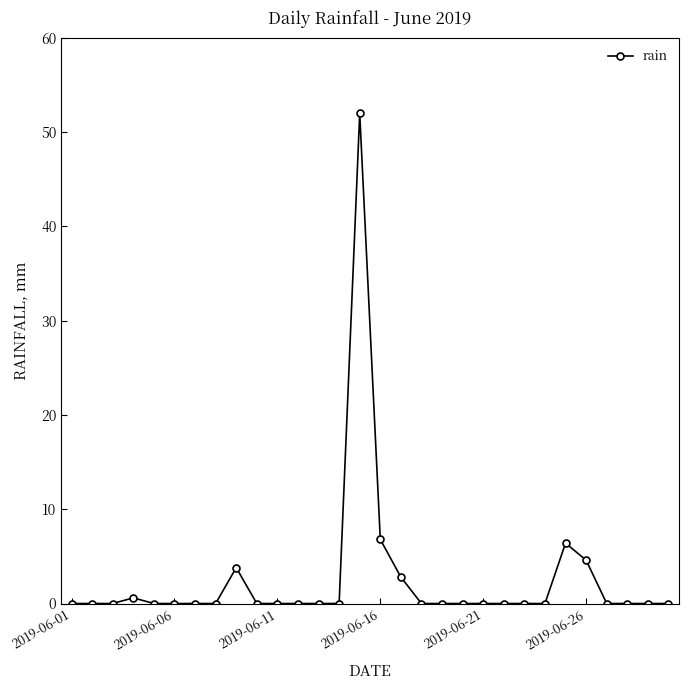

How many lines are shown in the chart?

1